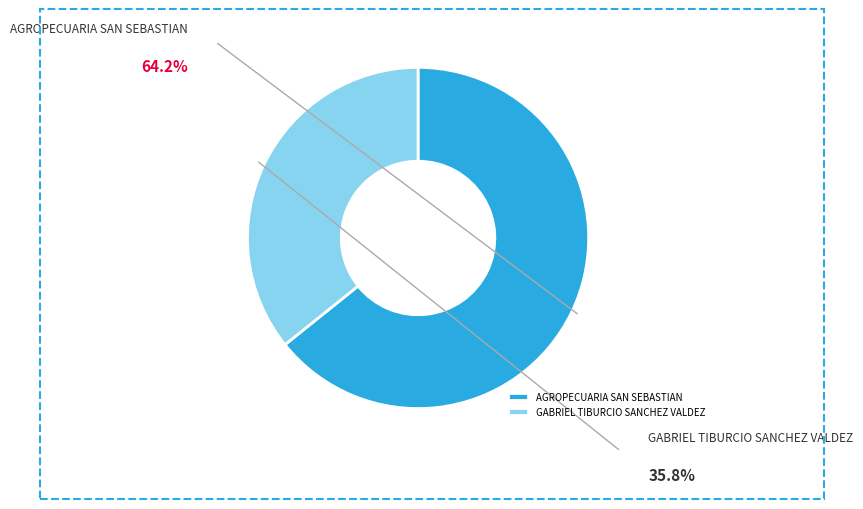

Between GABRIEL TIBURCIO SANCHEZ VALDEZ and AGROPECUARIA SAN SEBASTIAN, which is larger?

AGROPECUARIA SAN SEBASTIAN